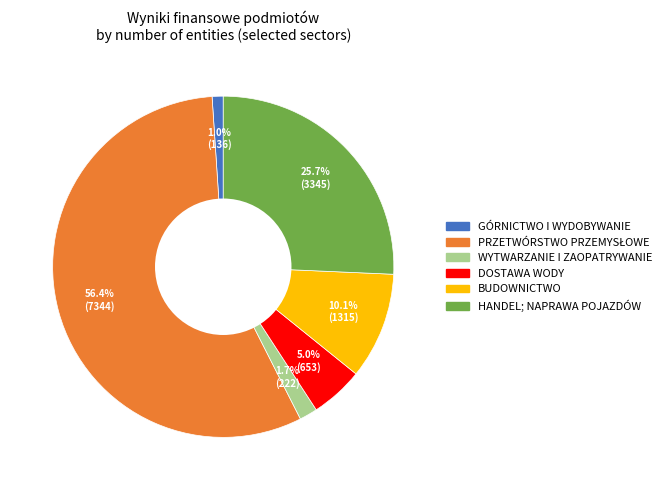

Is there any slice that represents more than half of the pie?

Yes